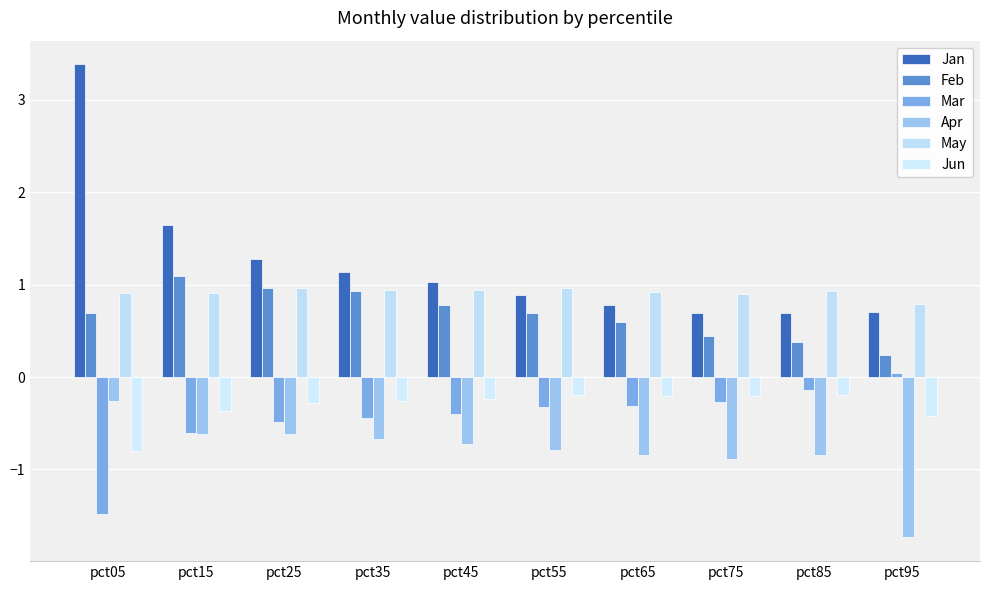

At which label does Jan first exceed 1?

pct05